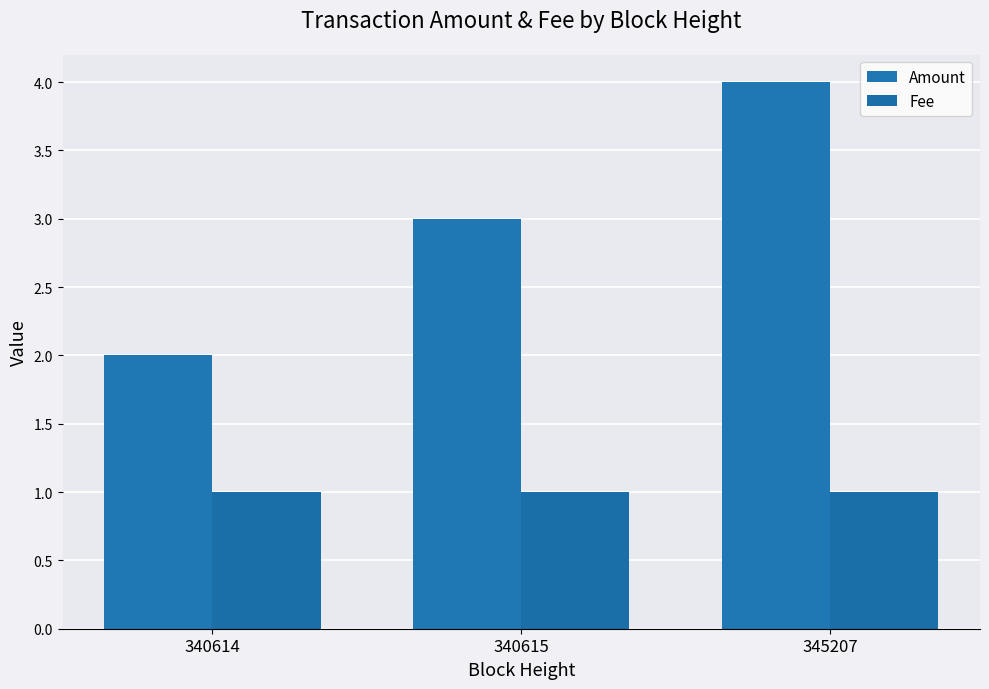

What are all the series names shown in the legend?

Amount, Fee